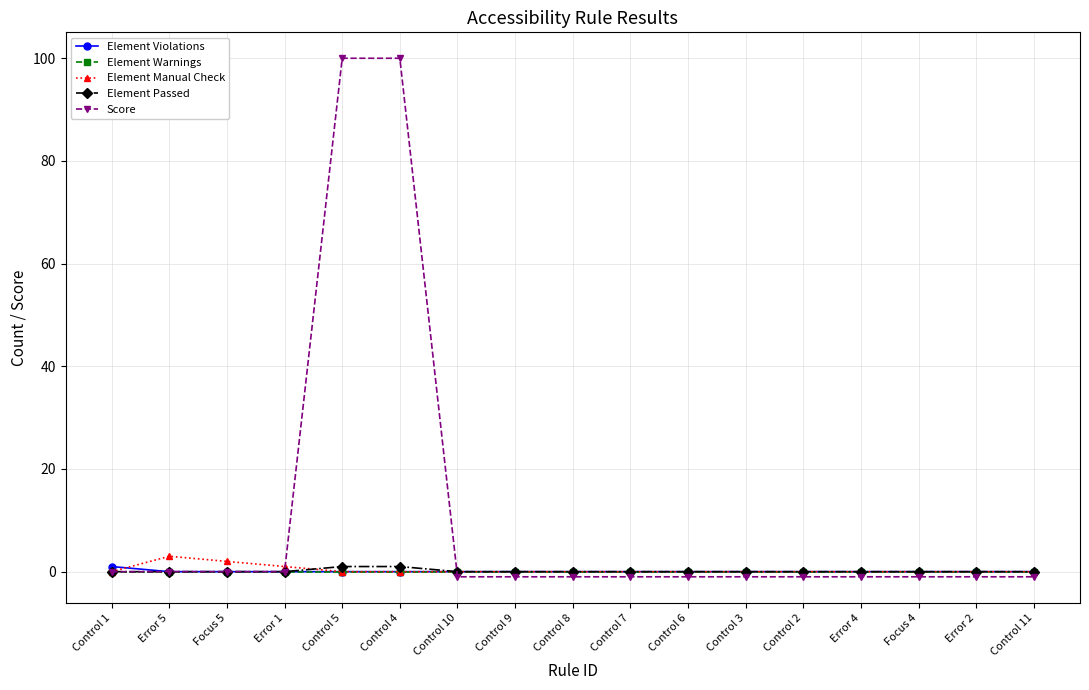

What position from the left is Control 1?

1